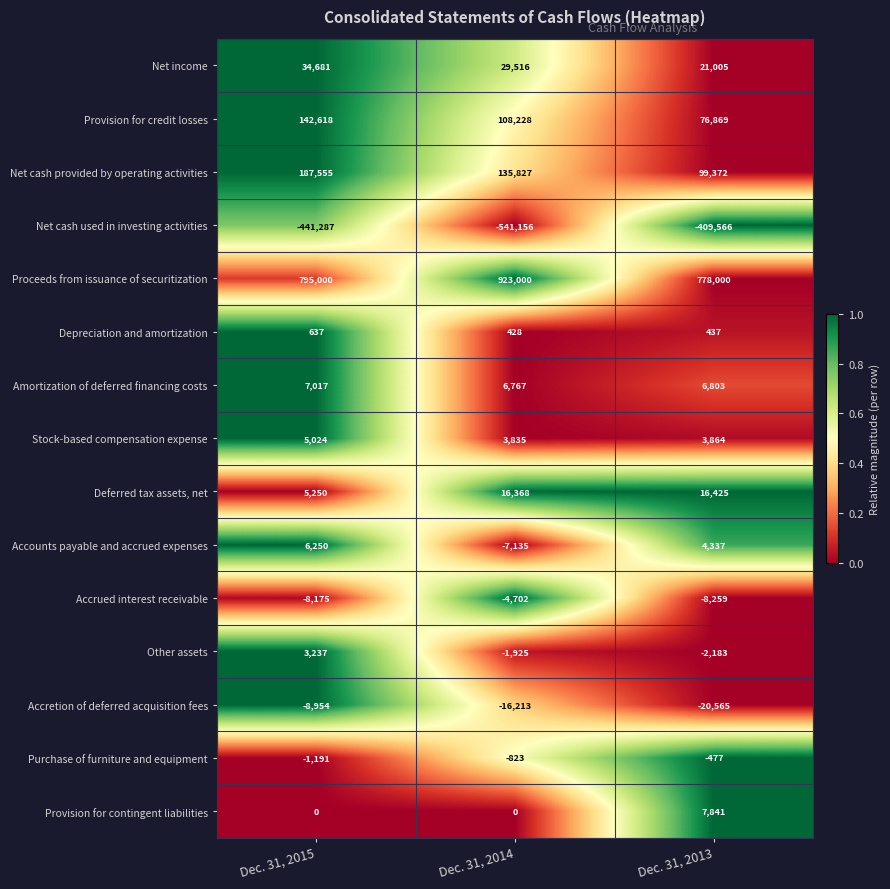

Where is Accounts payable and accrued expenses nearest to the value -442?

Dec. 31, 2013